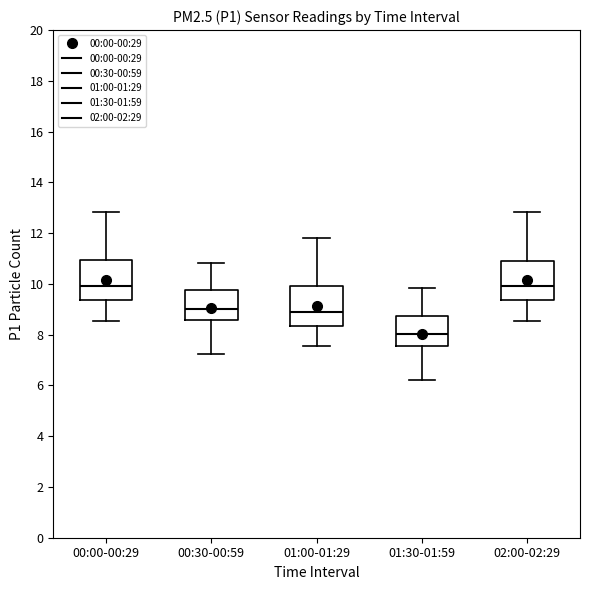

Reading left to right, read every box against the y-axis: the position of its median line, the range the box covers, and the ends of its whiskers. The values are not printed on the chart, so give them approximately, as read against the axis.

00:00-00:29: median 10.0, box 9.4 to 11.0, whiskers 8.6 to 12.8
00:30-00:59: median 9.0, box 8.6 to 9.8, whiskers 7.2 to 10.8
01:00-01:29: median 9.0, box 8.4 to 10.0, whiskers 7.6 to 11.8
01:30-01:59: median 8.0, box 7.6 to 8.8, whiskers 6.2 to 9.8
02:00-02:29: median 10.0, box 9.4 to 11.0, whiskers 8.6 to 12.8